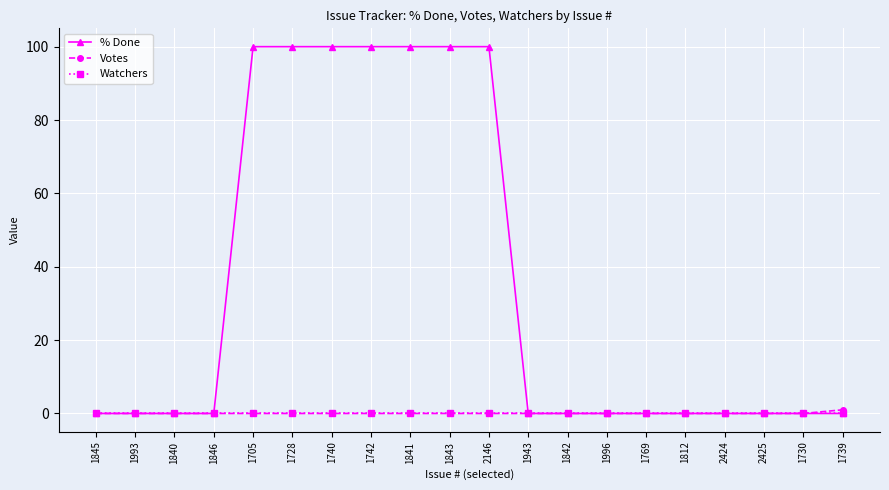

Which series has the largest range (max minus min)?

% Done